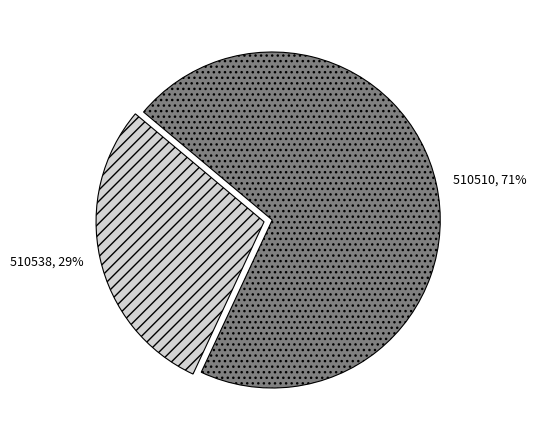

Rank the categories by value from highest to lowest.

510510, 510538